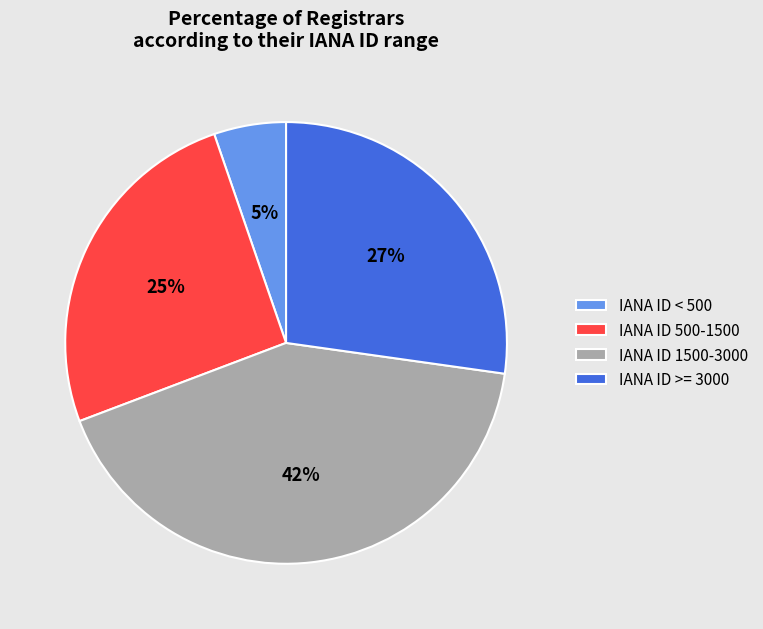

Count the number of slices in the pie.

4